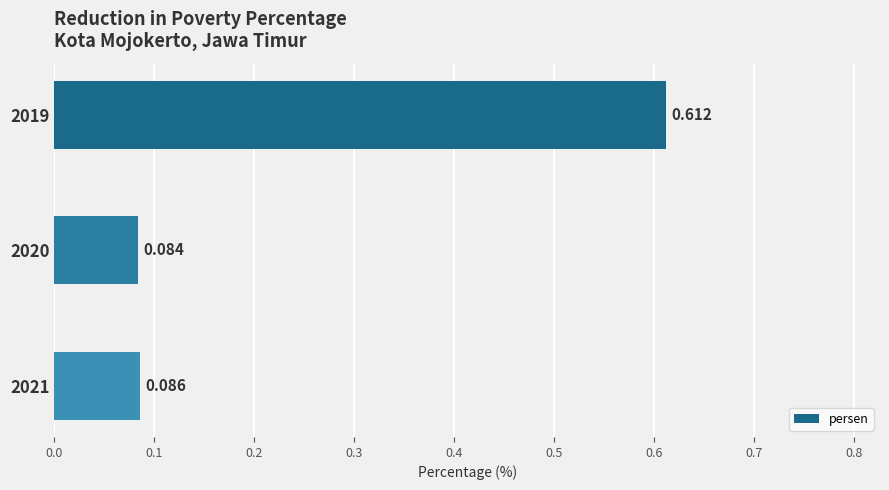

Count the values in the range 0 to 1.

3